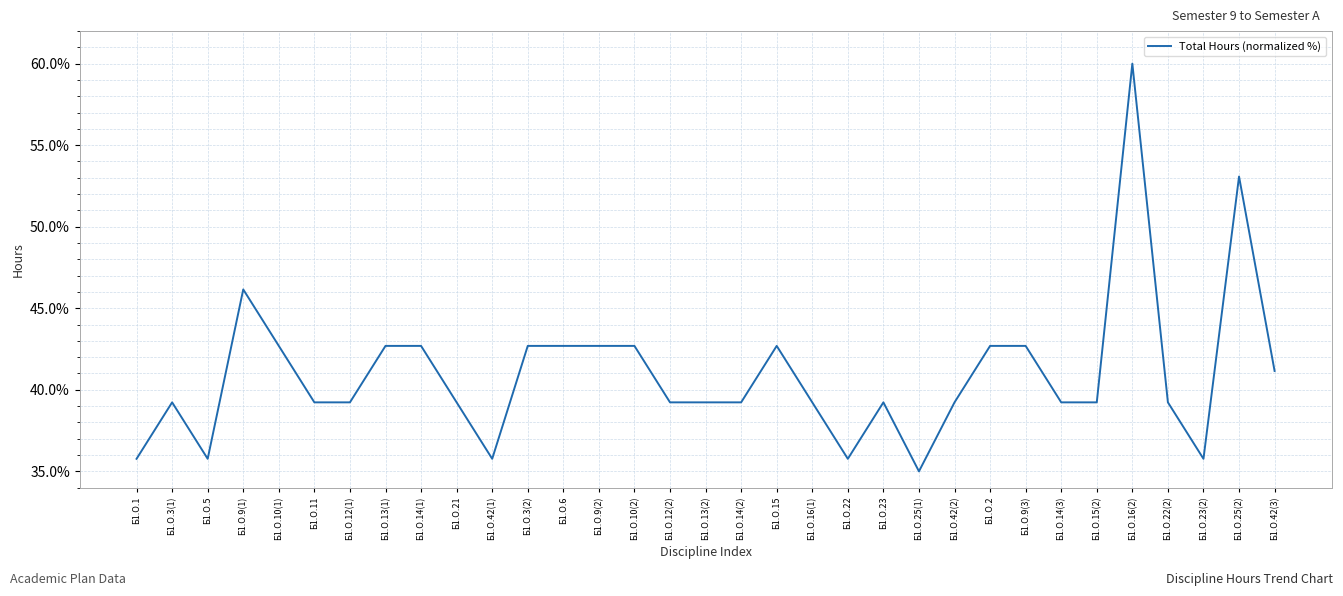

How many distinct data groups are displayed?

1